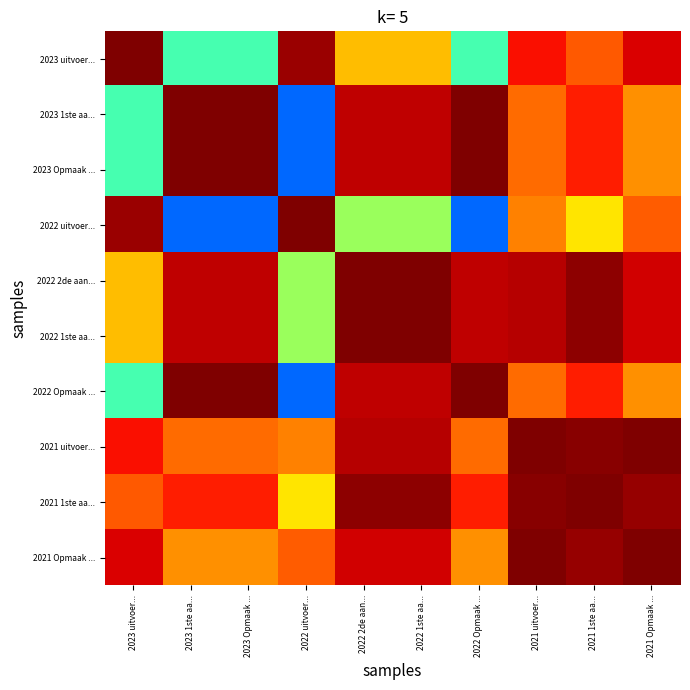

Reading left to right, what are all the values shown in this chart?

2023 uitvoer...: 2023 uitvoer...=85096.0	2023 1ste aa...=37143.4	2023 Opmaak ...=37143.4	2022 uitvoer...=83043.2	2022 2de aan...=60192.7	2022 1ste aa...=60192.7	2022 Opmaak ...=37143.4	2021 uitvoer...=75859.0	2021 1ste aa...=69167.6	2021 Opmaak ...=78188.7
2023 1ste aa...: 2023 uitvoer...=37143.4	2023 1ste aa...=85096.0	2023 Opmaak ...=85096.0	2022 uitvoer...=19532.3	2022 2de aan...=80392.0	2022 1ste aa...=80392.0	2022 Opmaak ...=85096.0	2021 uitvoer...=67802.9	2021 1ste aa...=74789.4	2021 Opmaak ...=64343.9
2023 Opmaak ...: 2023 uitvoer...=37143.4	2023 1ste aa...=85096.0	2023 Opmaak ...=85096.0	2022 uitvoer...=19532.3	2022 2de aan...=80392.0	2022 1ste aa...=80392.0	2022 Opmaak ...=85096.0	2021 uitvoer...=67802.9	2021 1ste aa...=74789.4	2021 Opmaak ...=64343.9
2022 uitvoer...: 2023 uitvoer...=83043.2	2023 1ste aa...=19532.3	2023 Opmaak ...=19532.3	2022 uitvoer...=85096.0	2022 2de aan...=45608.4	2022 1ste aa...=45608.4	2022 Opmaak ...=19532.3	2021 uitvoer...=65610.9	2021 1ste aa...=56676.8	2021 Opmaak ...=68970.6
2022 2de aan...: 2023 uitvoer...=60192.7	2023 1ste aa...=80392.0	2023 Opmaak ...=80392.0	2022 uitvoer...=45608.4	2022 2de aan...=85096.0	2022 1ste aa...=85096.0	2022 Opmaak ...=80392.0	2021 uitvoer...=80914.3	2021 1ste aa...=83964.9	2021 Opmaak ...=79045.8
2022 1ste aa...: 2023 uitvoer...=60192.7	2023 1ste aa...=80392.0	2023 Opmaak ...=80392.0	2022 uitvoer...=45608.4	2022 2de aan...=85096.0	2022 1ste aa...=85096.0	2022 Opmaak ...=80392.0	2021 uitvoer...=80914.3	2021 1ste aa...=83964.9	2021 Opmaak ...=79045.8
2022 Opmaak ...: 2023 uitvoer...=37143.4	2023 1ste aa...=85096.0	2023 Opmaak ...=85096.0	2022 uitvoer...=19532.3	2022 2de aan...=80392.0	2022 1ste aa...=80392.0	2022 Opmaak ...=85096.0	2021 uitvoer...=67802.9	2021 1ste aa...=74789.4	2021 Opmaak ...=64343.9
2021 uitvoer...: 2023 uitvoer...=75859.0	2023 1ste aa...=67802.9	2023 Opmaak ...=67802.9	2022 uitvoer...=65610.9	2022 2de aan...=80914.3	2022 1ste aa...=80914.3	2022 Opmaak ...=67802.9	2021 uitvoer...=85096.0	2021 1ste aa...=84120.5	2021 Opmaak ...=84918.7
2021 1ste aa...: 2023 uitvoer...=69167.6	2023 1ste aa...=74789.4	2023 Opmaak ...=74789.4	2022 uitvoer...=56676.8	2022 2de aan...=83964.9	2022 1ste aa...=83964.9	2022 Opmaak ...=74789.4	2021 uitvoer...=84120.5	2021 1ste aa...=85096.0	2021 Opmaak ...=83116.2
2021 Opmaak ...: 2023 uitvoer...=78188.7	2023 1ste aa...=64343.9	2023 Opmaak ...=64343.9	2022 uitvoer...=68970.6	2022 2de aan...=79045.8	2022 1ste aa...=79045.8	2022 Opmaak ...=64343.9	2021 uitvoer...=84918.7	2021 1ste aa...=83116.2	2021 Opmaak ...=85096.0